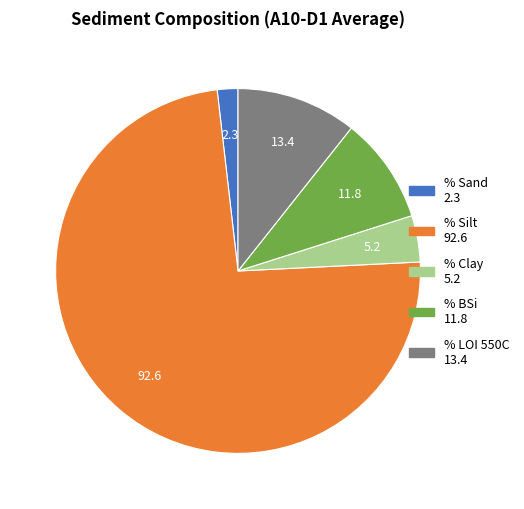

How many segments does this pie chart have?

5